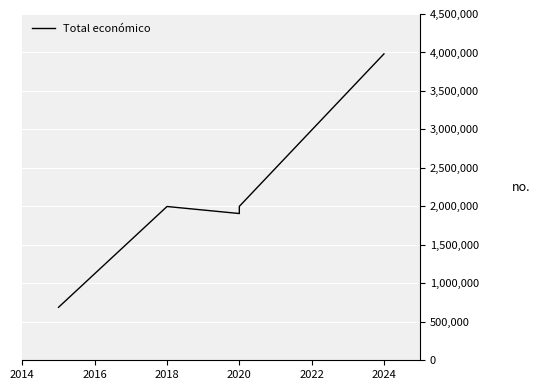

What is the difference between the maximum and second lowest values?

2074811